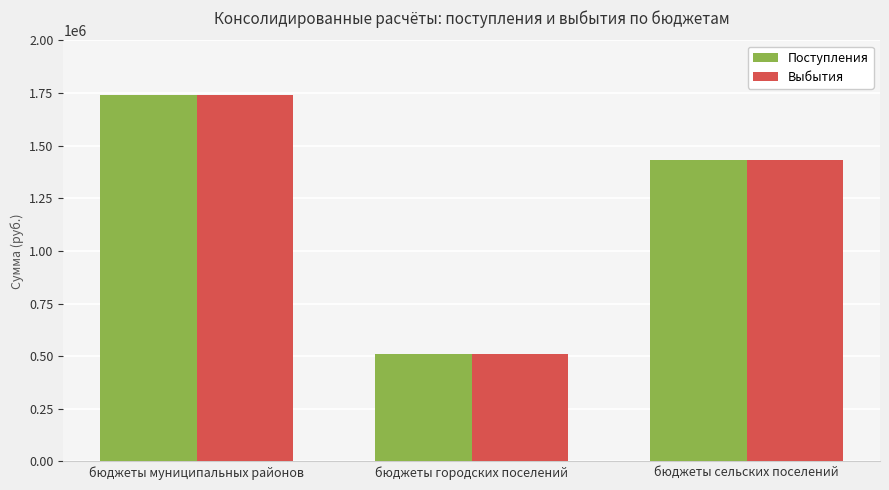

Reading left to right, list all the values displayed in this chart.

Поступления: 1741506.8	510639.0	1433432.0
Выбытия: 1741506.8	510639.0	1433432.0